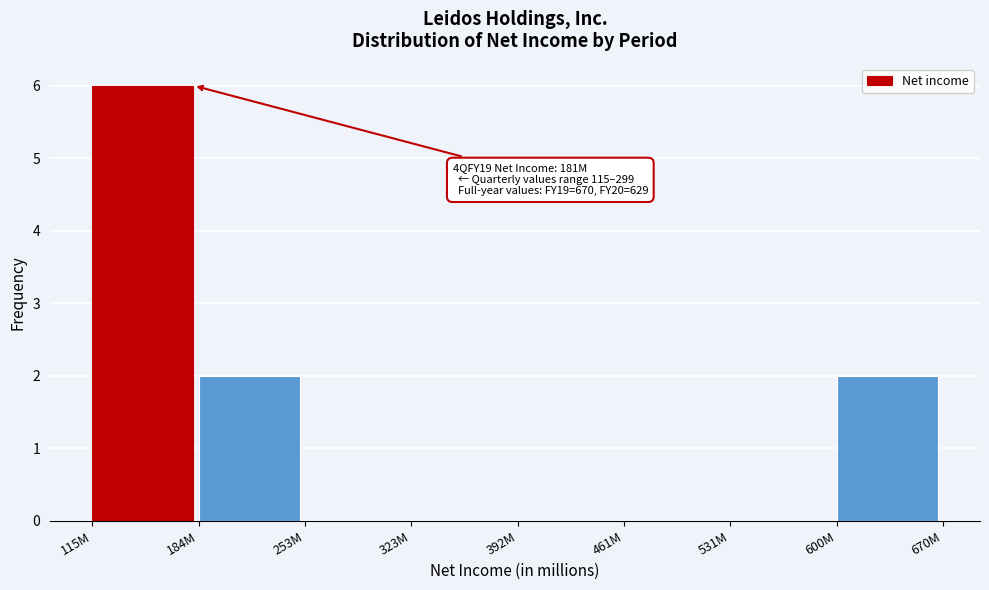

Reading left to right, what are all the values shown in this chart?

115M=6	184M=2	253M=0	323M=0	392M=0	461M=0	531M=0	600M=2